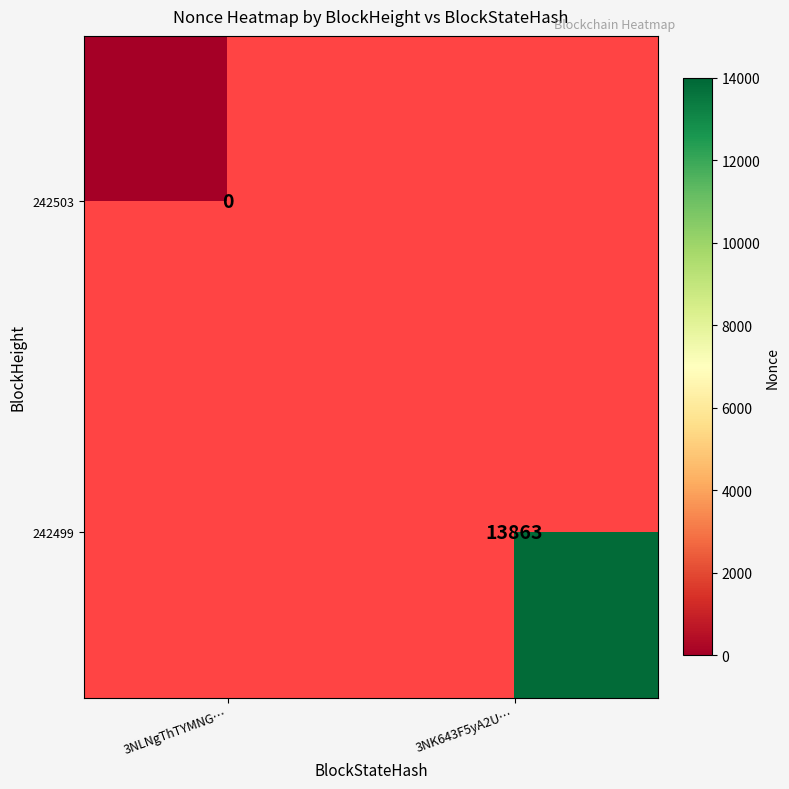

The 242499 series shows 7681 at 3NK643F5yA2U…. True or false?

False